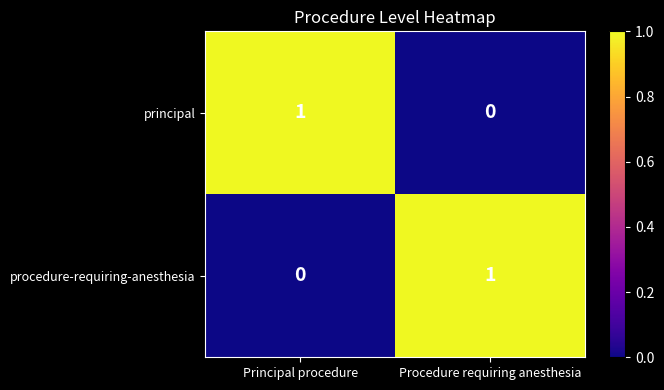

Rank the series at Principal procedure from lowest to highest value.

procedure-requiring-anesthesia, principal